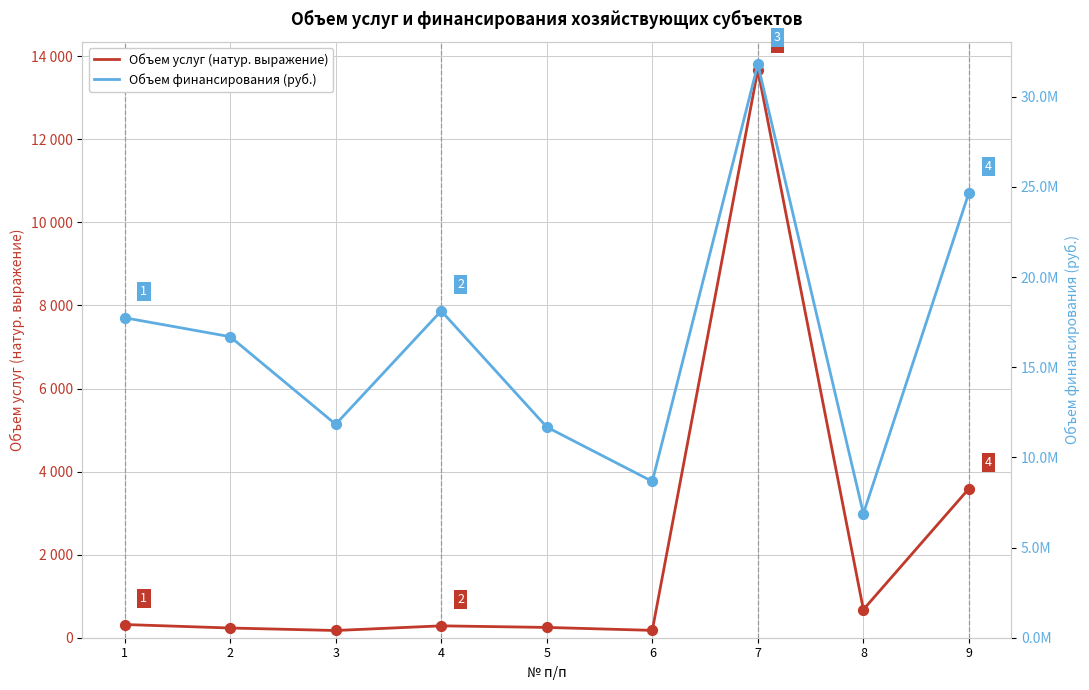

What is the total value across all series at 7?

31813467.9